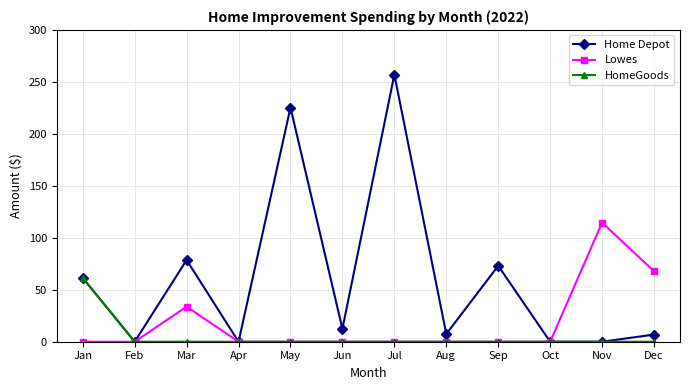

Rank the series by their maximum value, from lowest to highest.

HomeGoods, Lowes, Home Depot